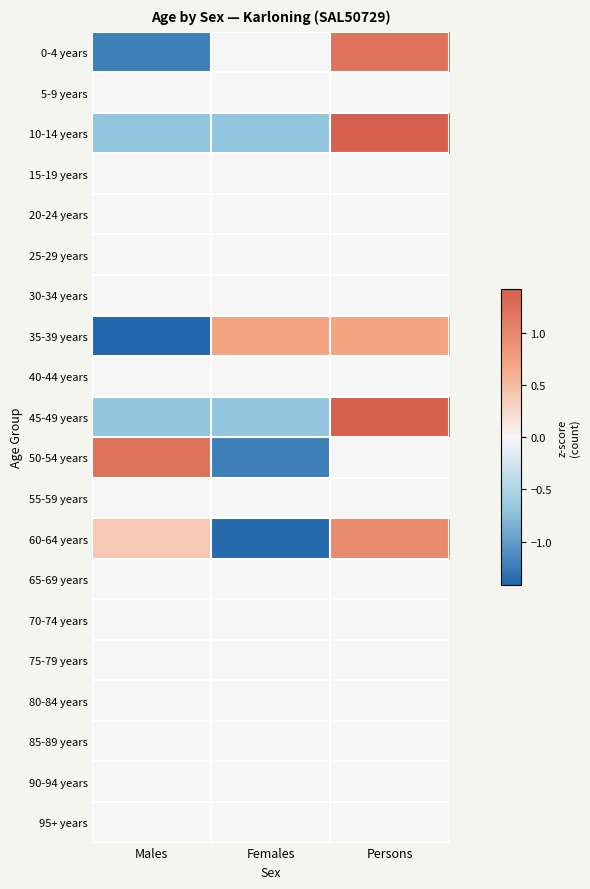

How many series are shown in this chart?

20